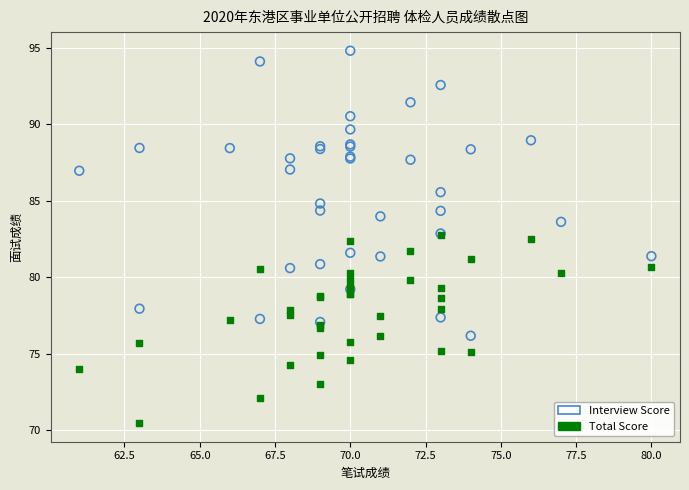

Which series reaches the minimum Y coordinate?

Total Score